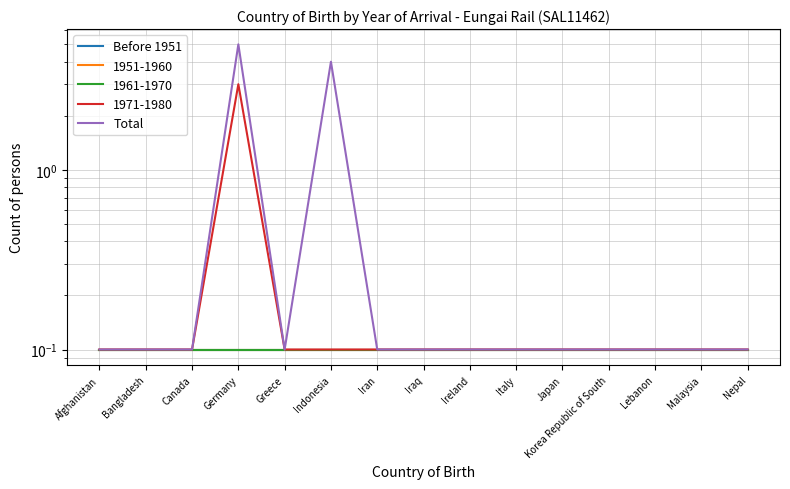

At how many categories does at least one series exceed 4?

1